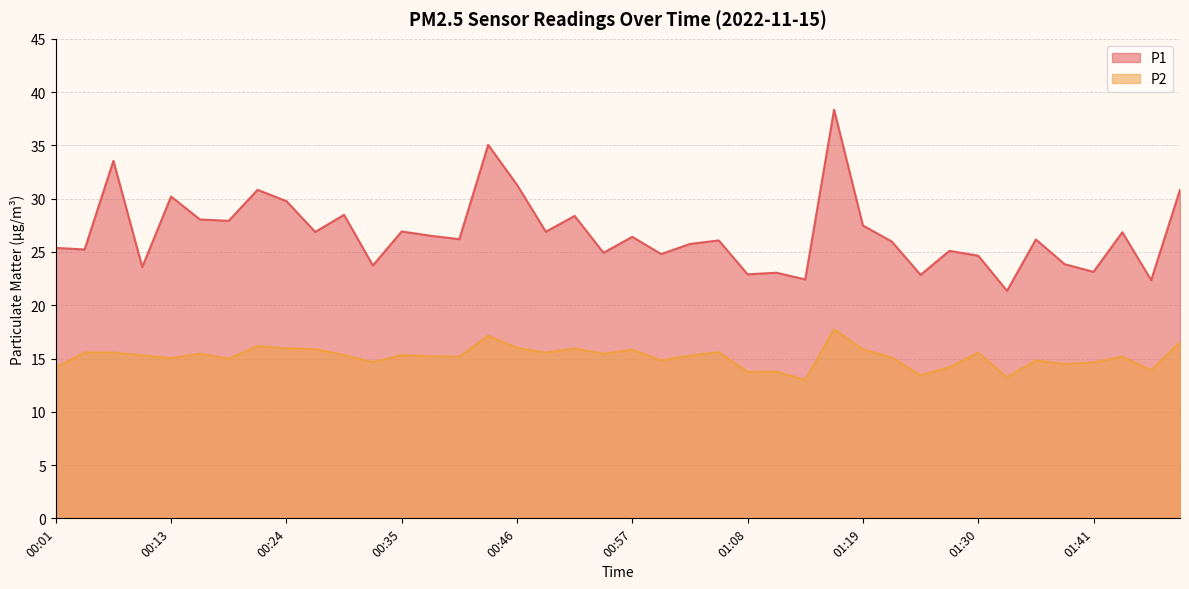

What is the spread (max minus min) of values at 01:05?

10.5